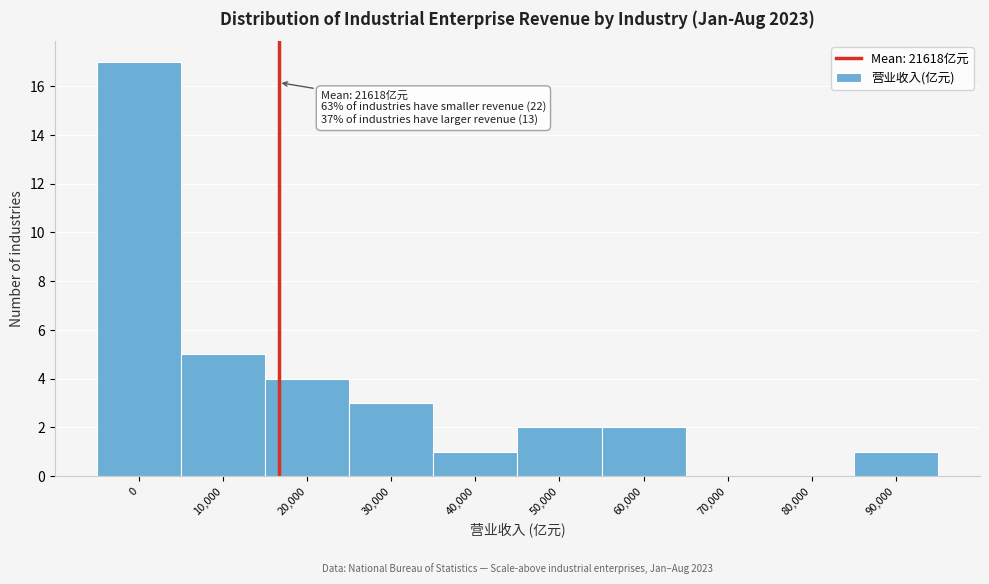

Reading left to right, list all the values displayed in this chart.

0=17	10,000=5	20,000=4	30,000=3	40,000=1	50,000=2	60,000=2	70,000=0	80,000=0	90,000=1